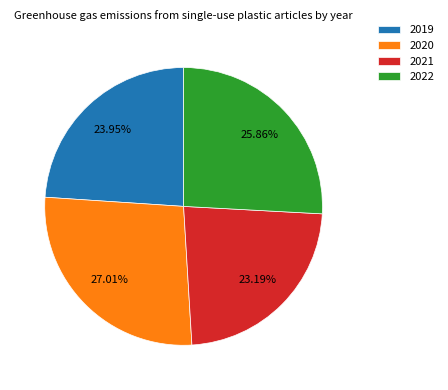

What is the largest slice in the pie chart?

2020